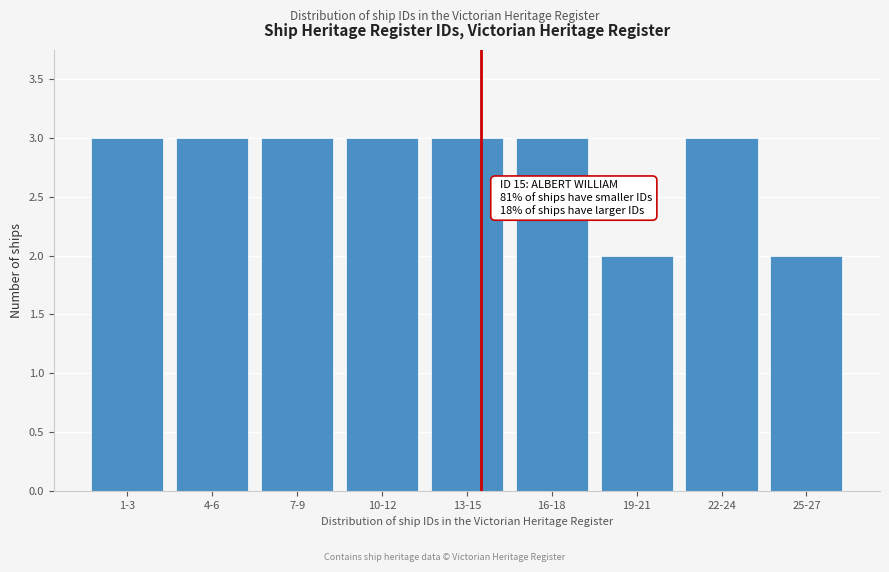

Reading left to right, list all the values displayed in this chart.

3	3	3	3	3	3	2	3	2